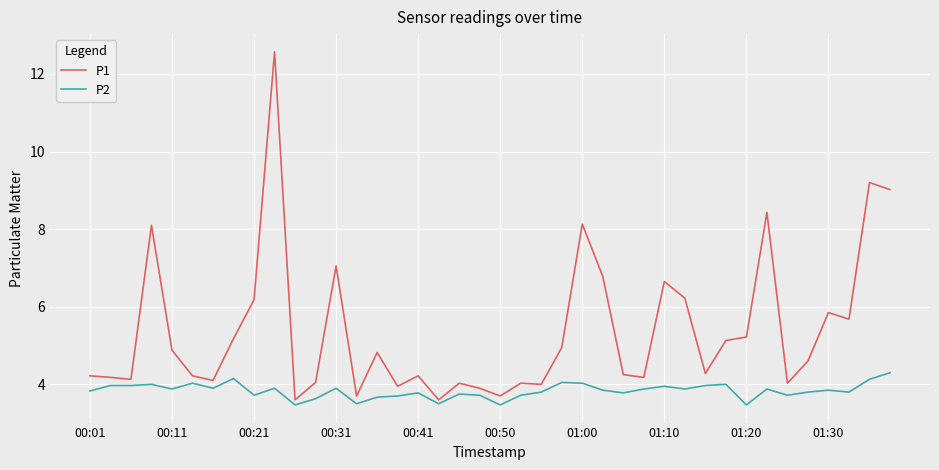

What is the highest value of the P2 series?

4.3